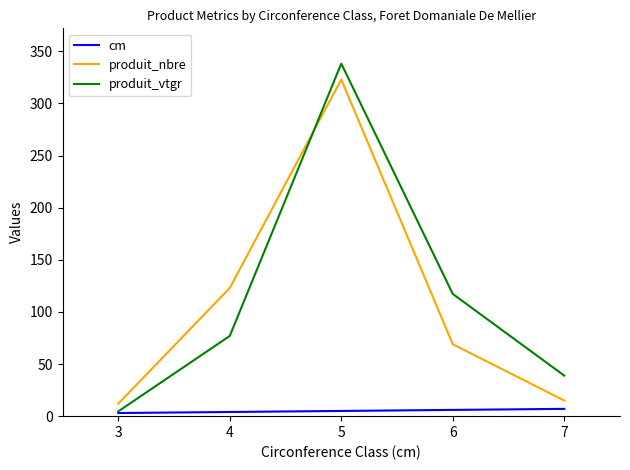

Which series has the widest spread of values?

produit_vtgr